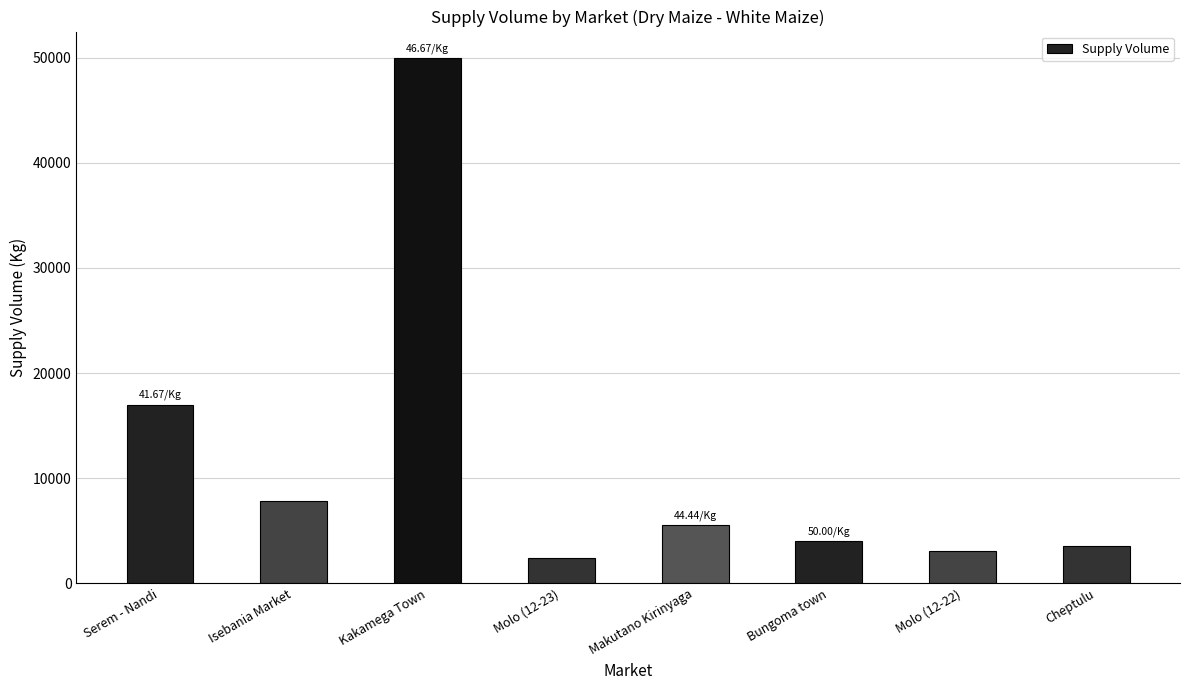

What position from the left is Molo (12-22)?

7